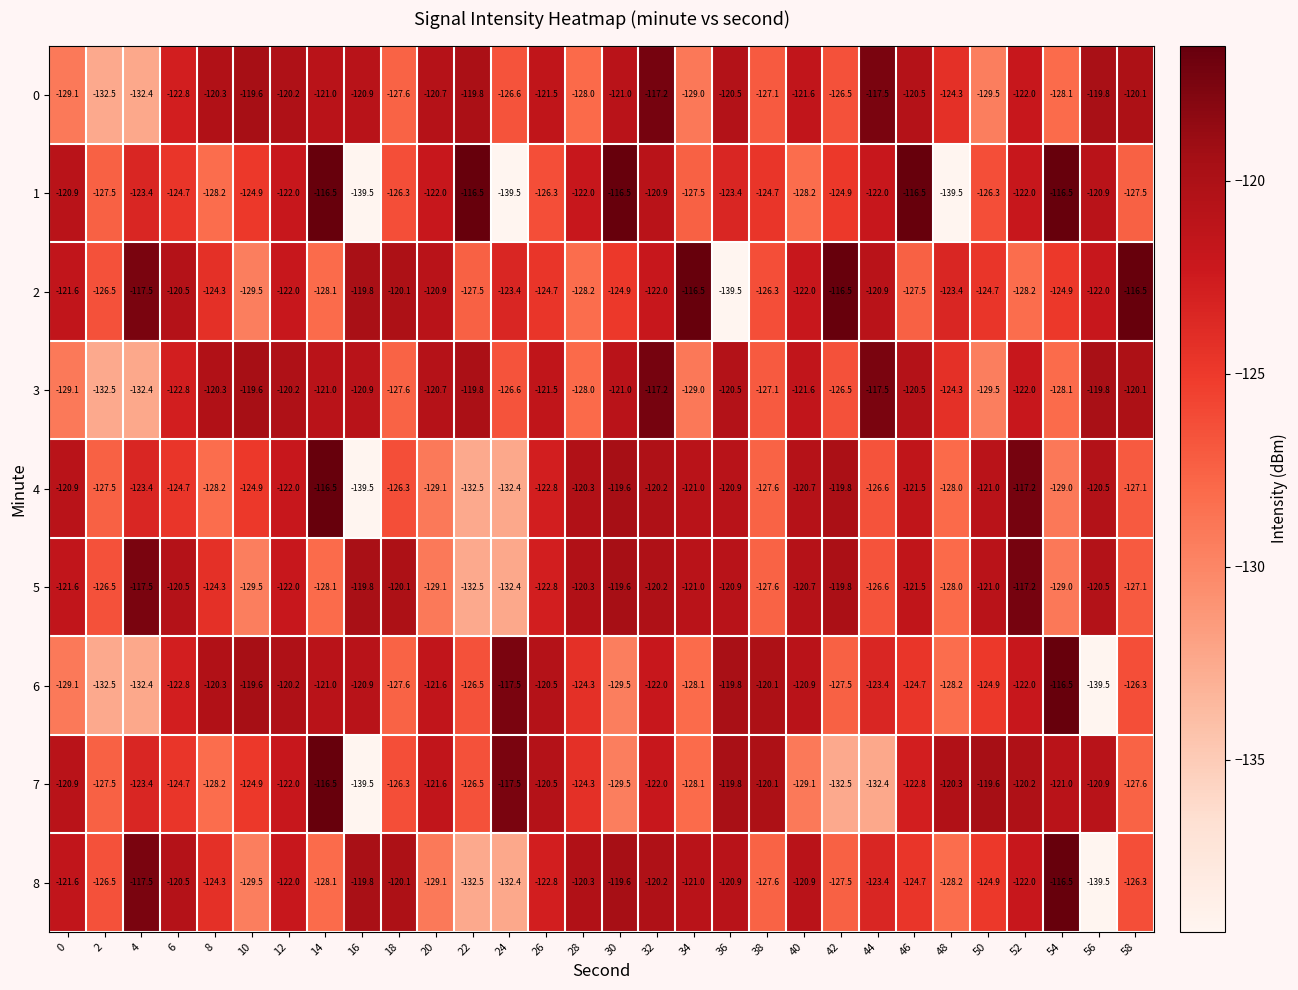

Where is 8 nearest to the value -128?

14